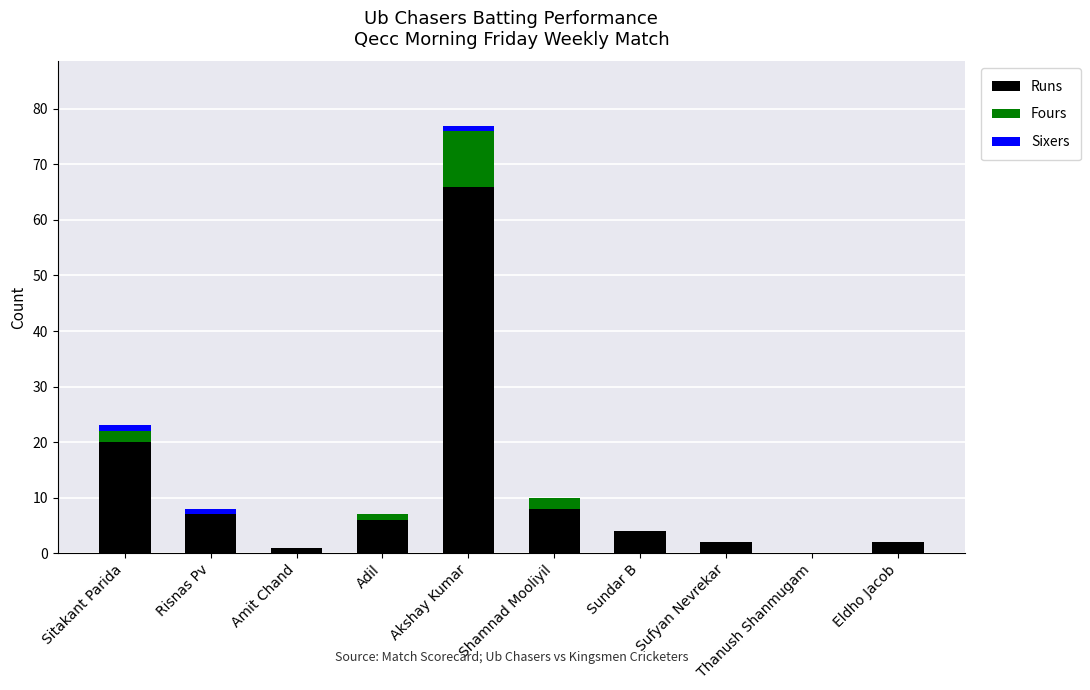

At which category is the sum across all series the highest?

Akshay Kumar